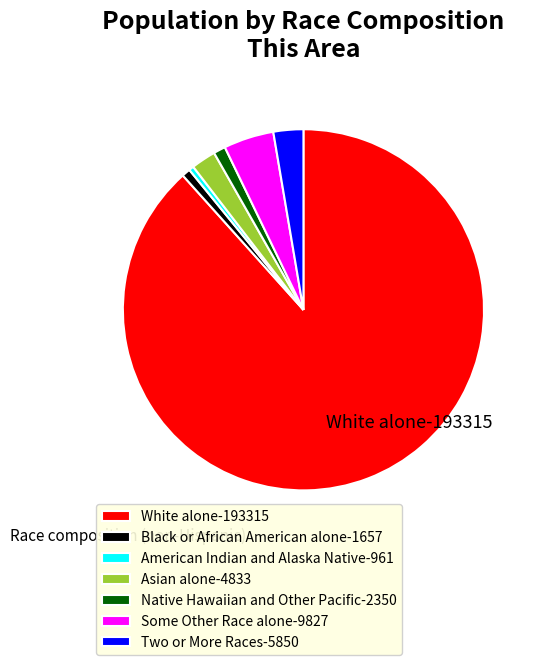

What is the ratio of the value at American Indian and Alaska Native to the value at Native Hawaiian and Other Pacific?

0.4